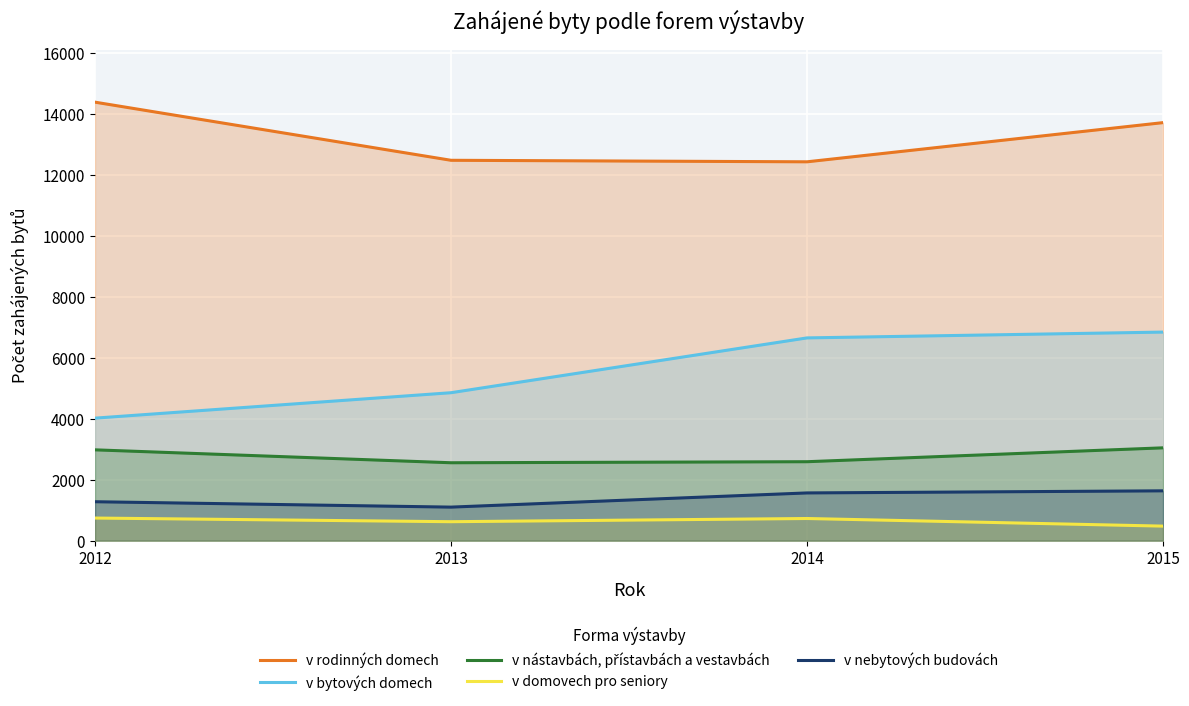

What is the value of the v nástavbách, přístavbách a vestavbách point at the 1st from the left?

2981